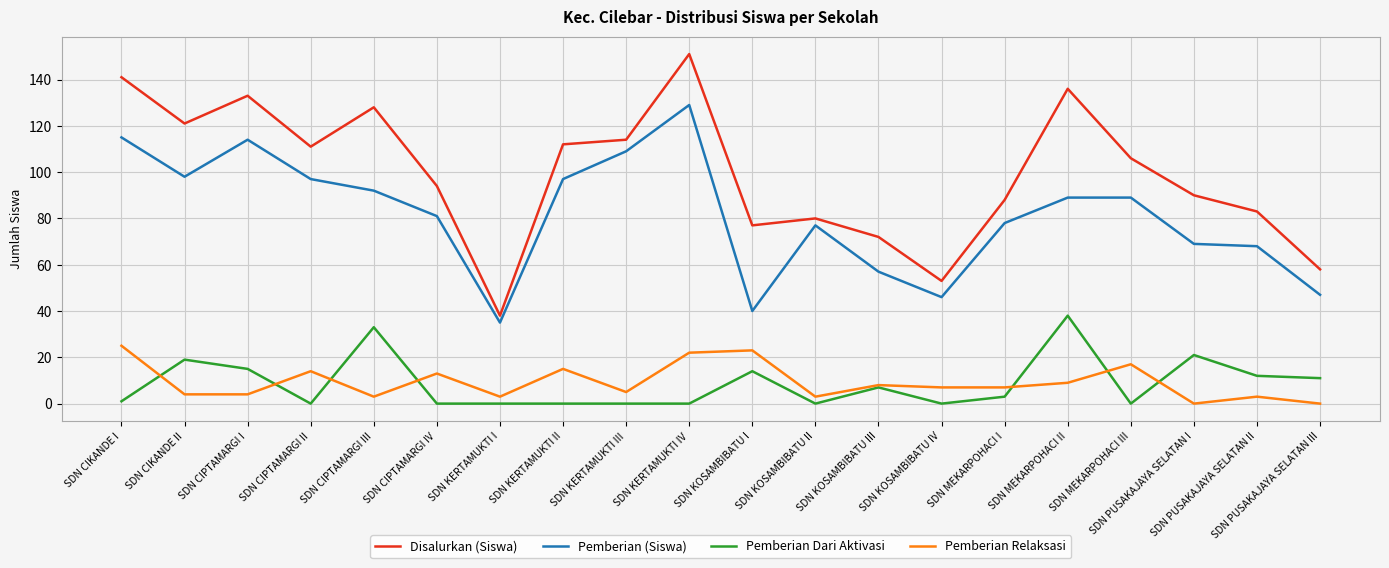

Where do Pemberian Relaksasi and Pemberian Dari Aktivasi first cross each other?

SDN CIKANDE I and SDN CIKANDE II